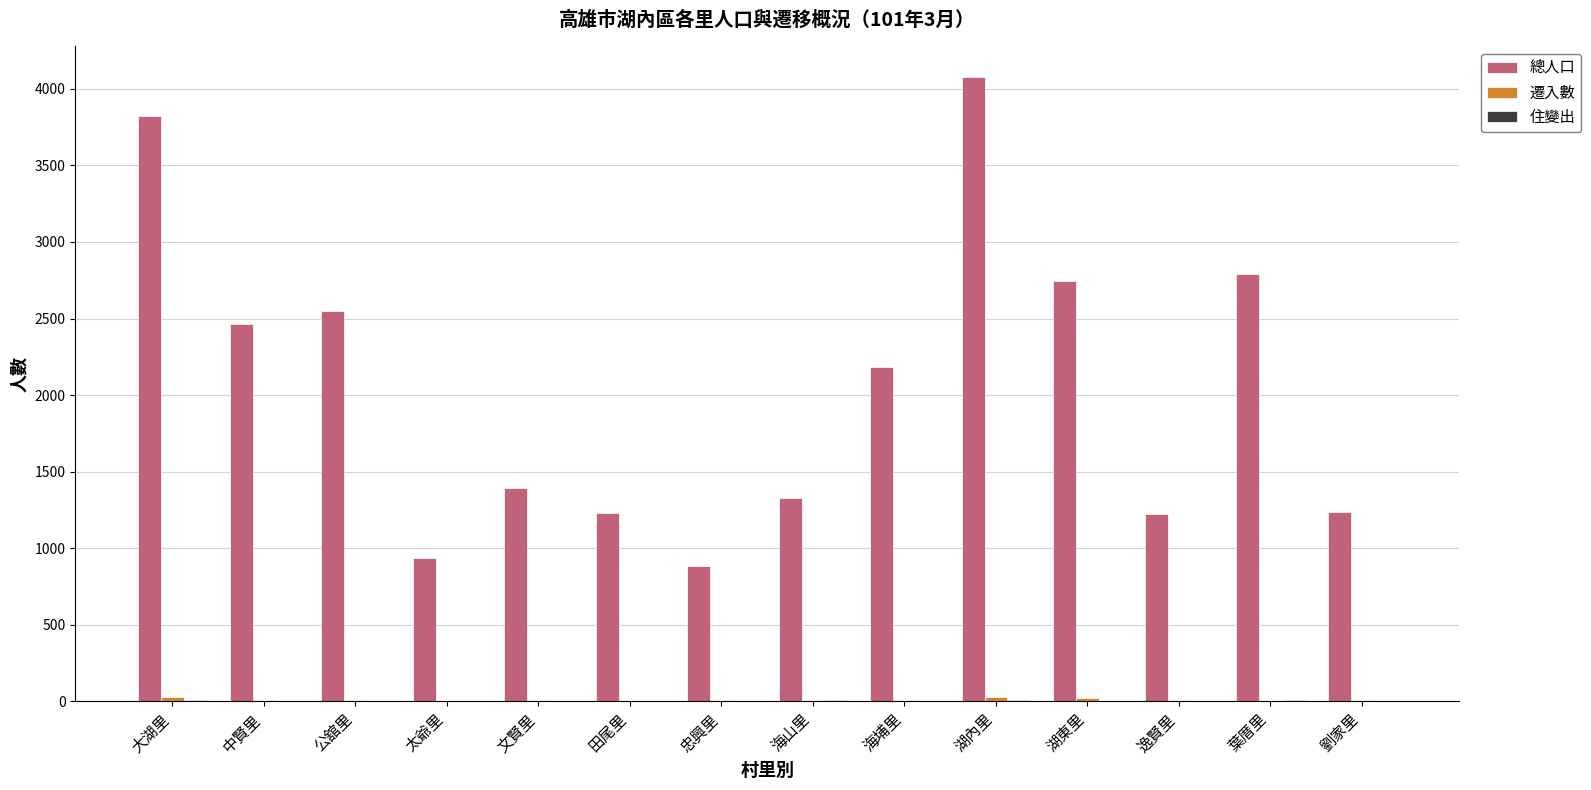

The 總人口 series shows 1223 at 逸賢里. True or false?

True